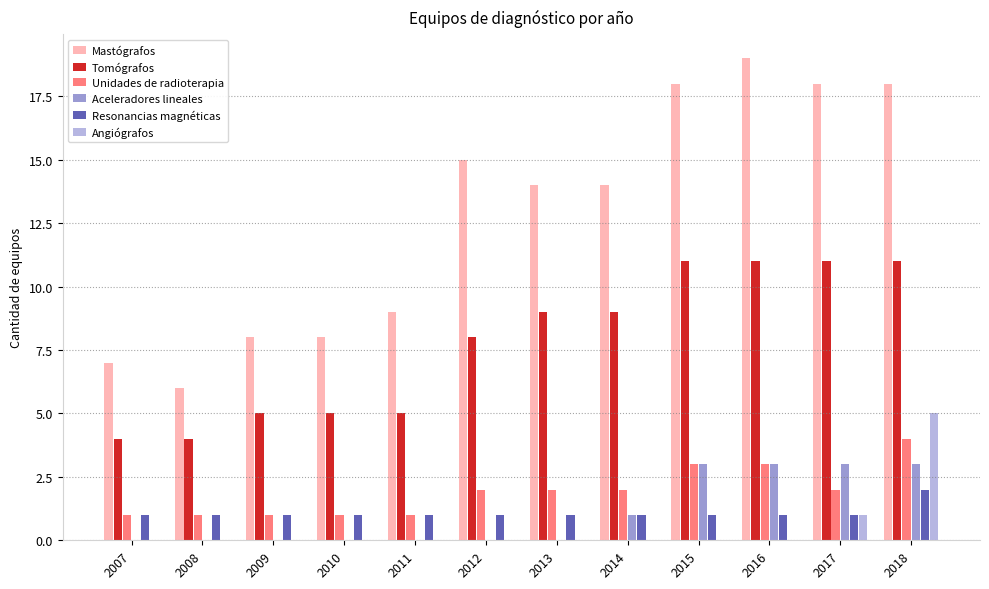

What is the approximate value of Resonancias magnéticas at 2009?

1